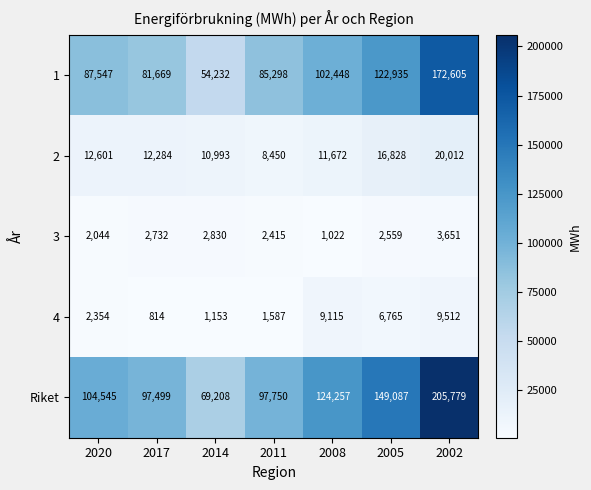

What is the average value of the 4 series?

4471